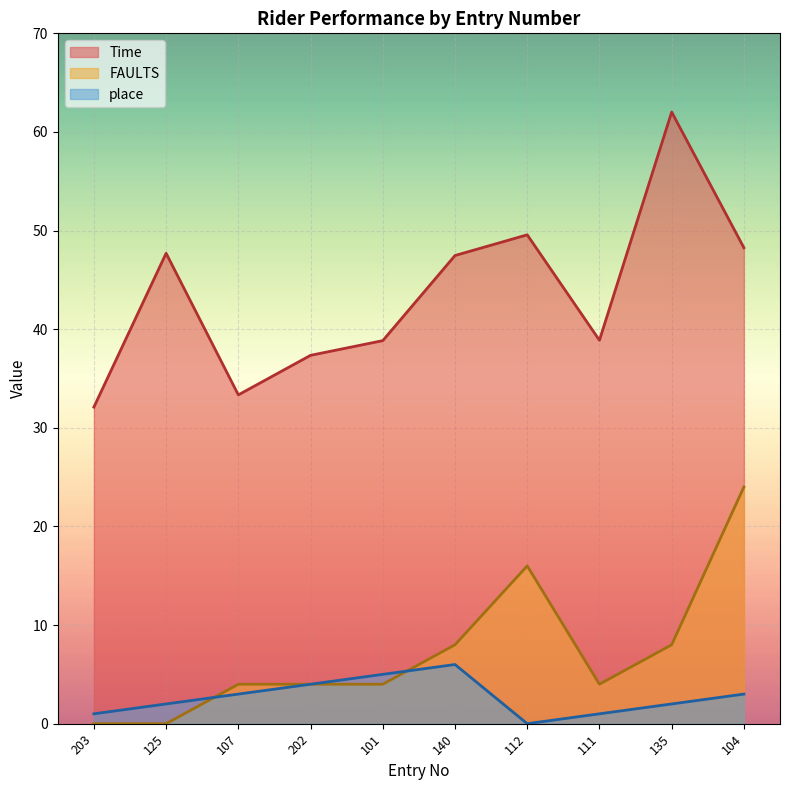

What is the spread (max minus min) of values at 101?

34.8